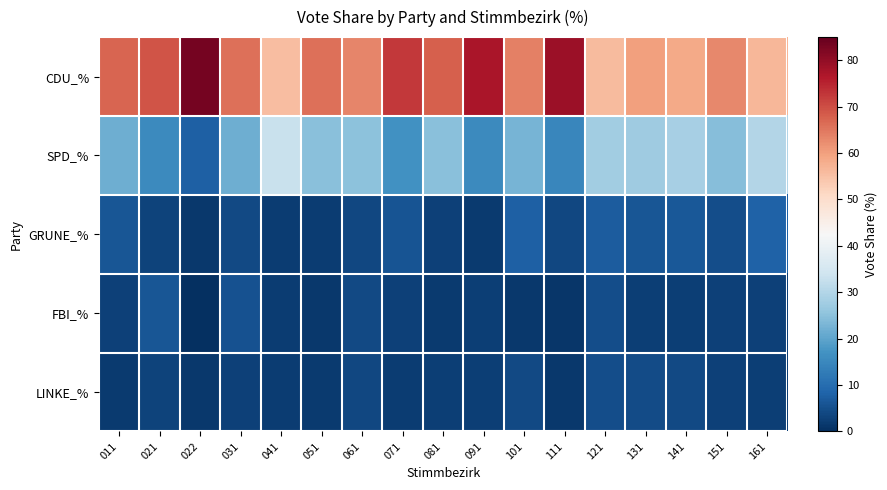

Between 041 and 081, which series saw the biggest shift?

CDU_%